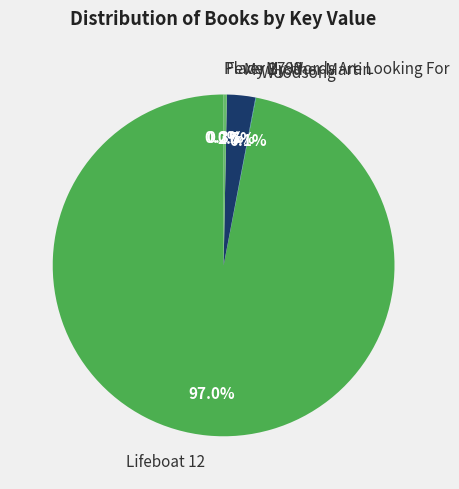

What is the largest slice in the pie chart?

Lifeboat 12